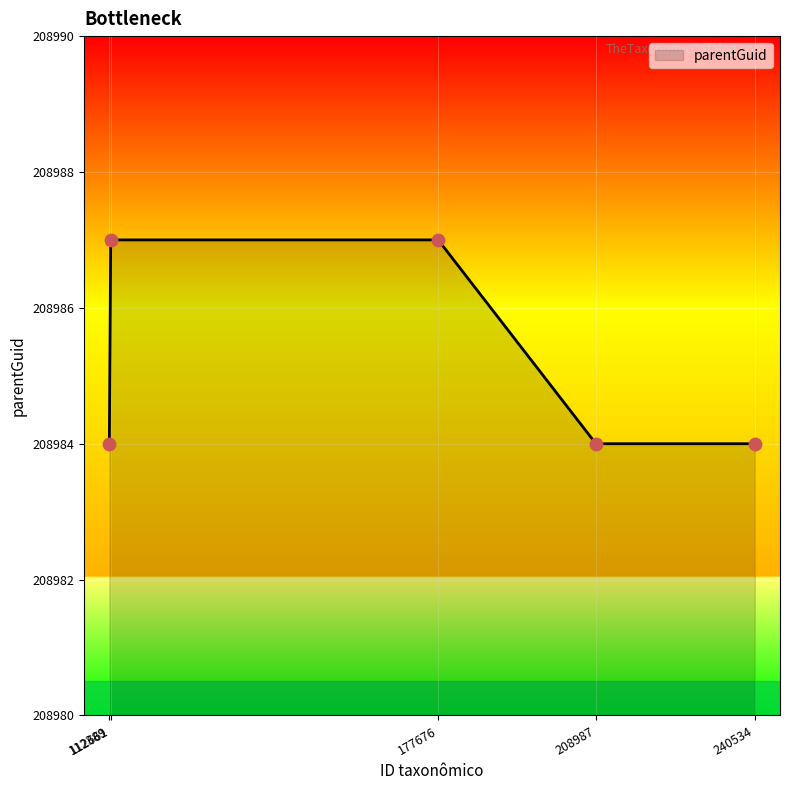

Between 112661 and 112389, which is larger?

112661